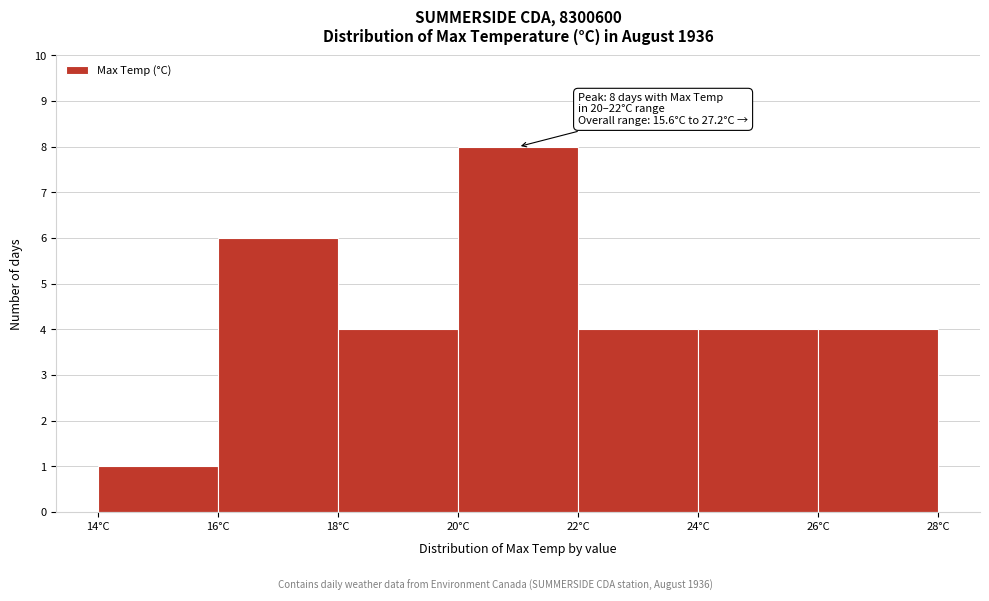

Over which range of the x-axis is the bar tallest?

20 to 22